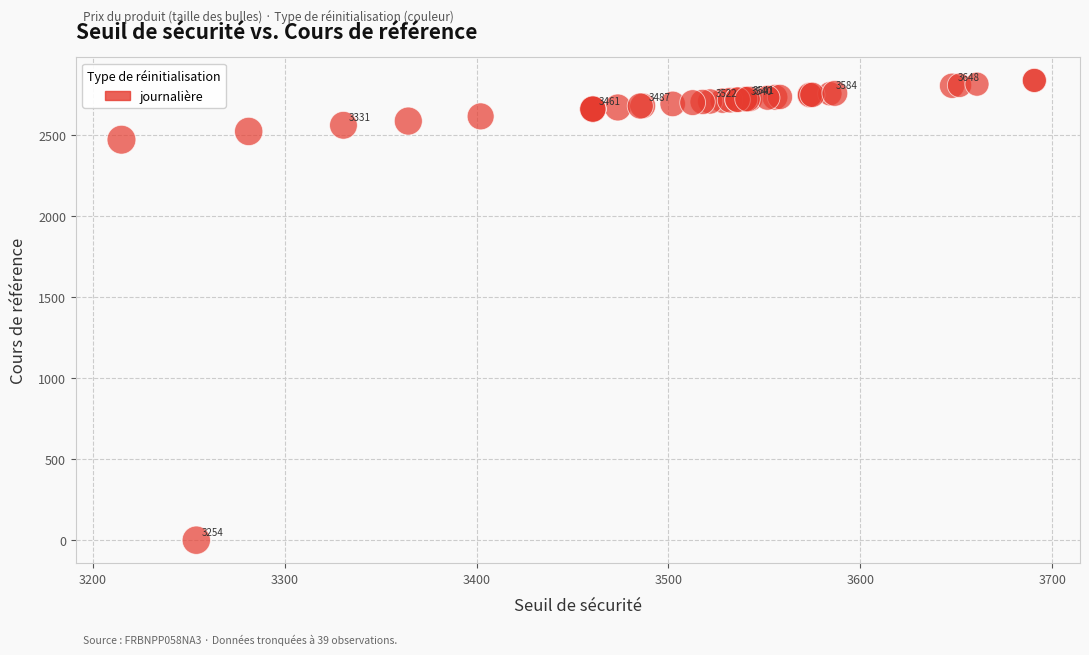

What Y value in the scatter plot is closest to 1419?

2473